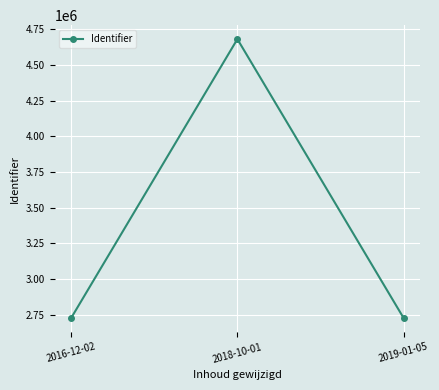

Count the number of categories in the chart.

3